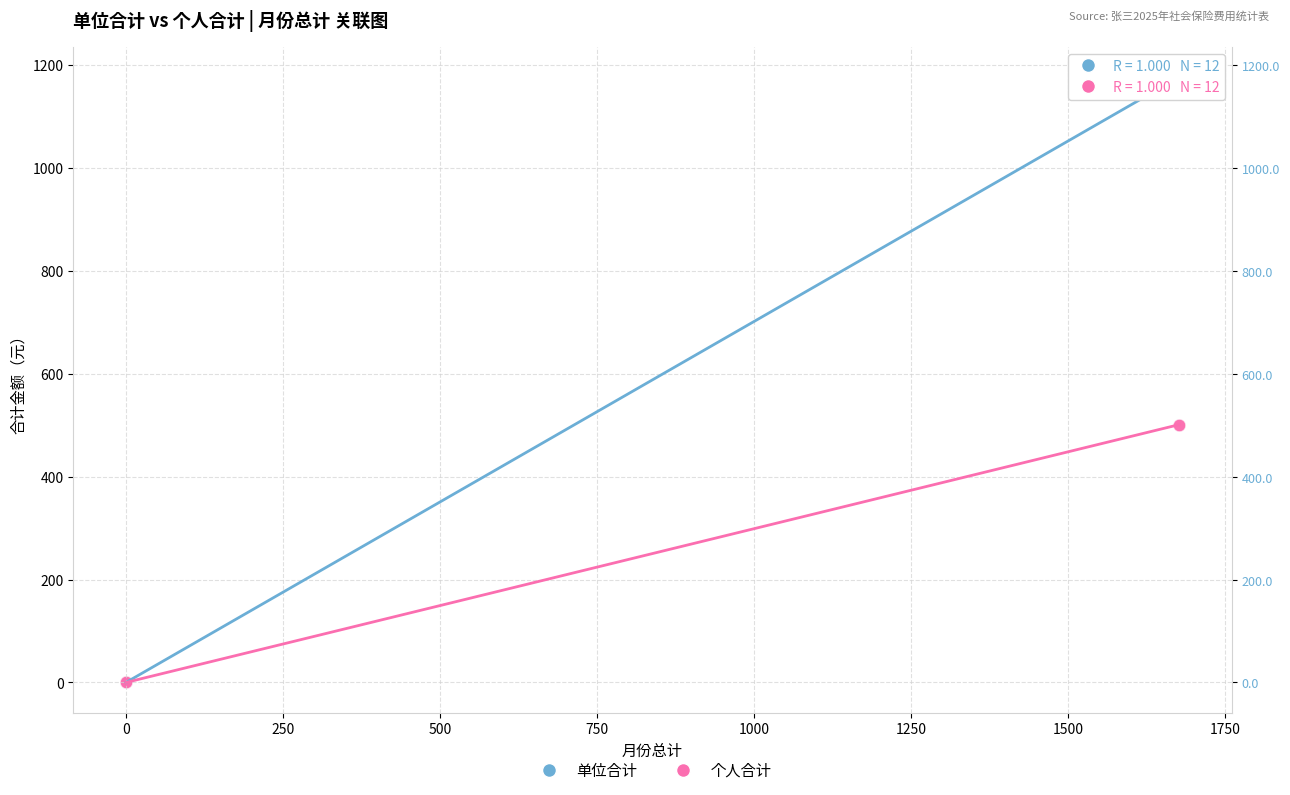

What are all the series names shown in the legend?

单位合计, 个人合计